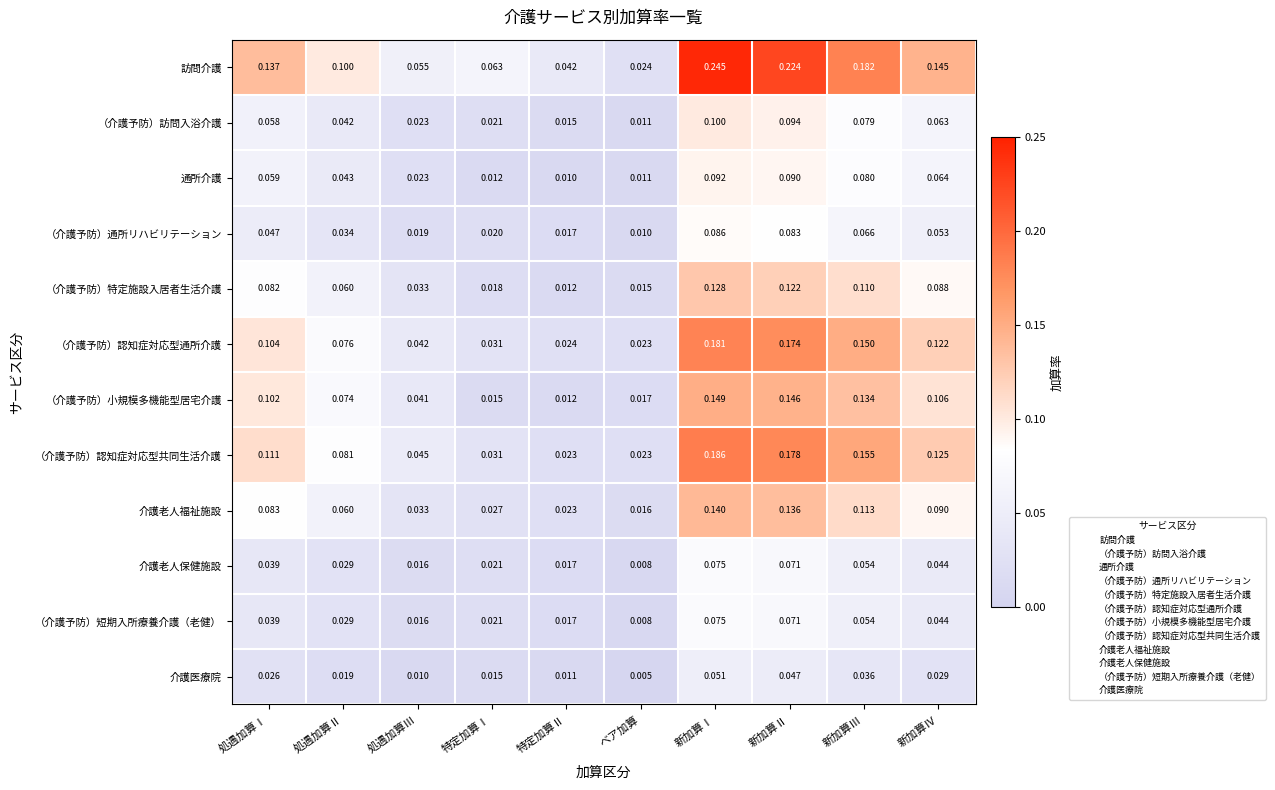

Which series changed the most between 特定加算Ⅰ and 特定加算Ⅱ?

訪問介護